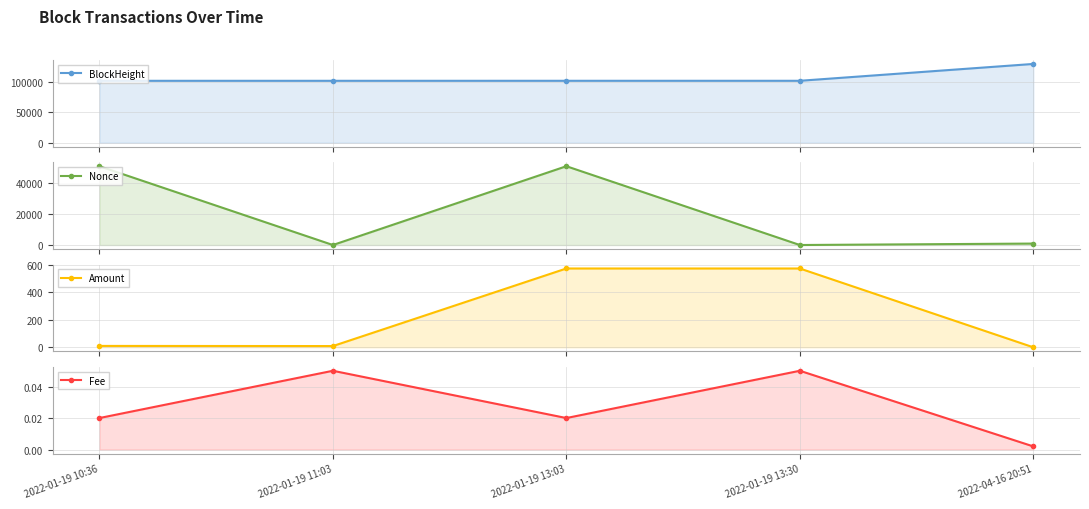

Which series has the largest range (max minus min)?

Nonce